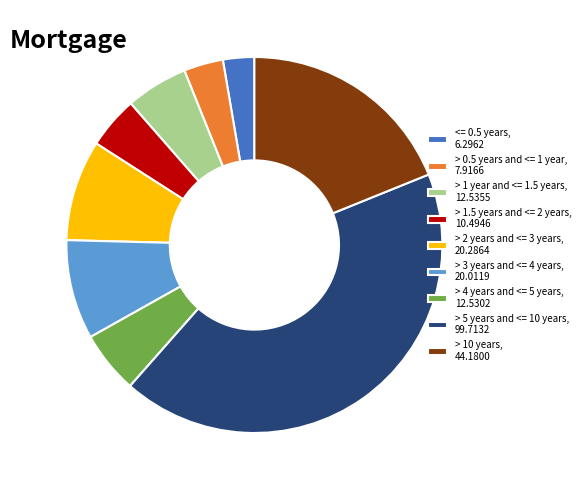

Approximately how many times larger is the value at > 1 year and <= 1.5 years compared to > 0.5 years and <= 1 year?

1.6